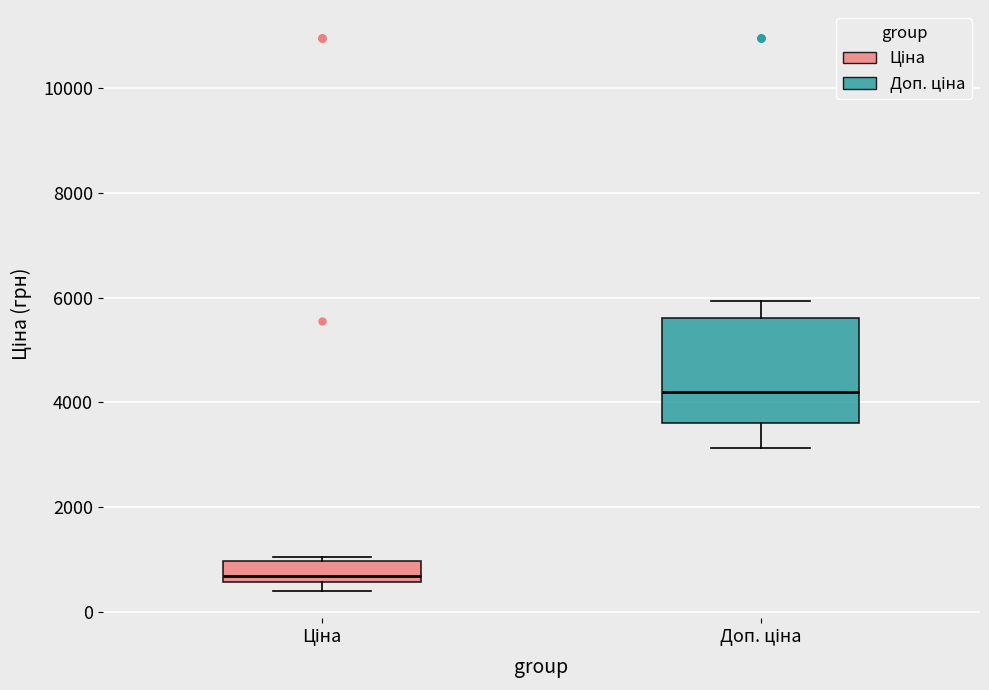

Reading left to right, transcribe this box plot: for each box, give where its median line is, the range the box spans, and where its two whiskers end, as read against the y-axis. The values are not printed on the chart, so give them approximately, as read against the axis.

Ціна: median 600 (just above the box's lower edge), box 600 to 1000, whiskers 400 to 1000 (just above the box's upper edge)
Доп. ціна: median 4200, box 3600 to 5600, whiskers 3200 to 6000